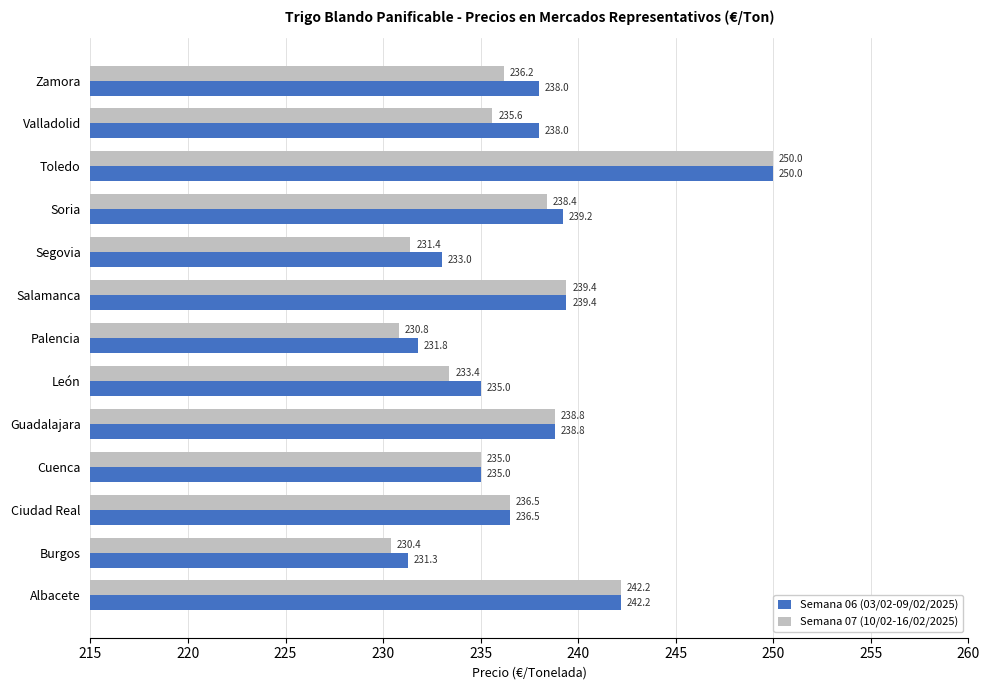

Count the number of categories in the chart.

13